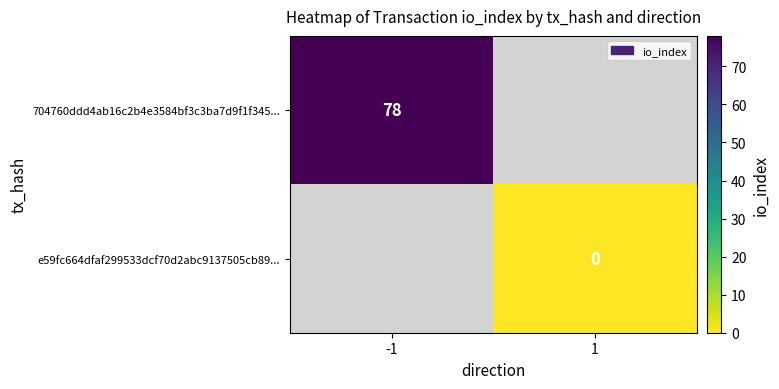

The 704760ddd4ab16c2b4e3584bf3c3ba7d9f1f345... series shows 116 at -1. True or false?

False